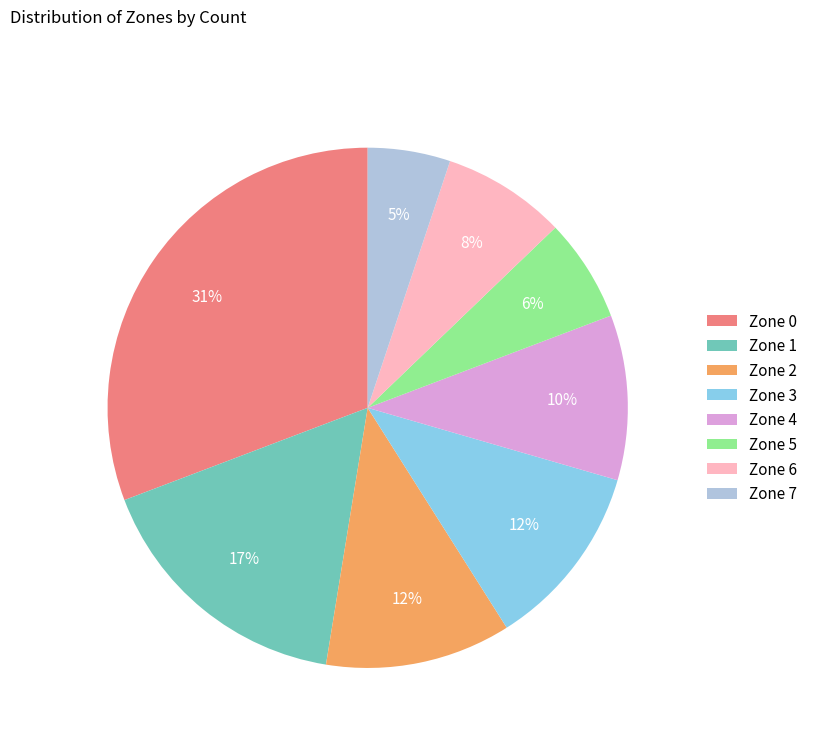

True or false: Zone 3 accounts for 1% of the total.

False